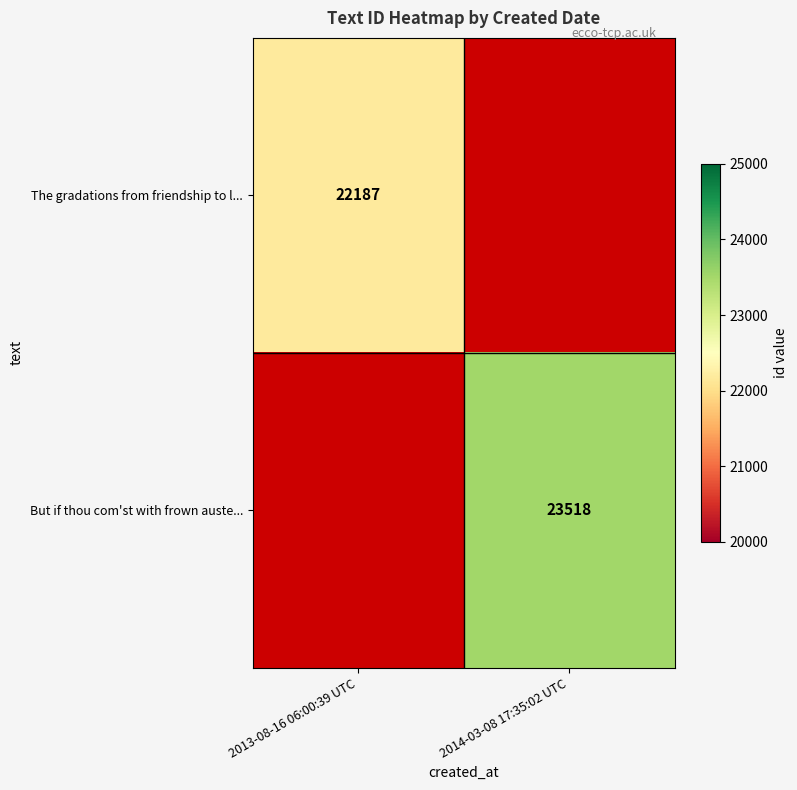

The The gradations from friendship to l... series shows 22187.0 at 2013-08-16 06:00:39 UTC. True or false?

True